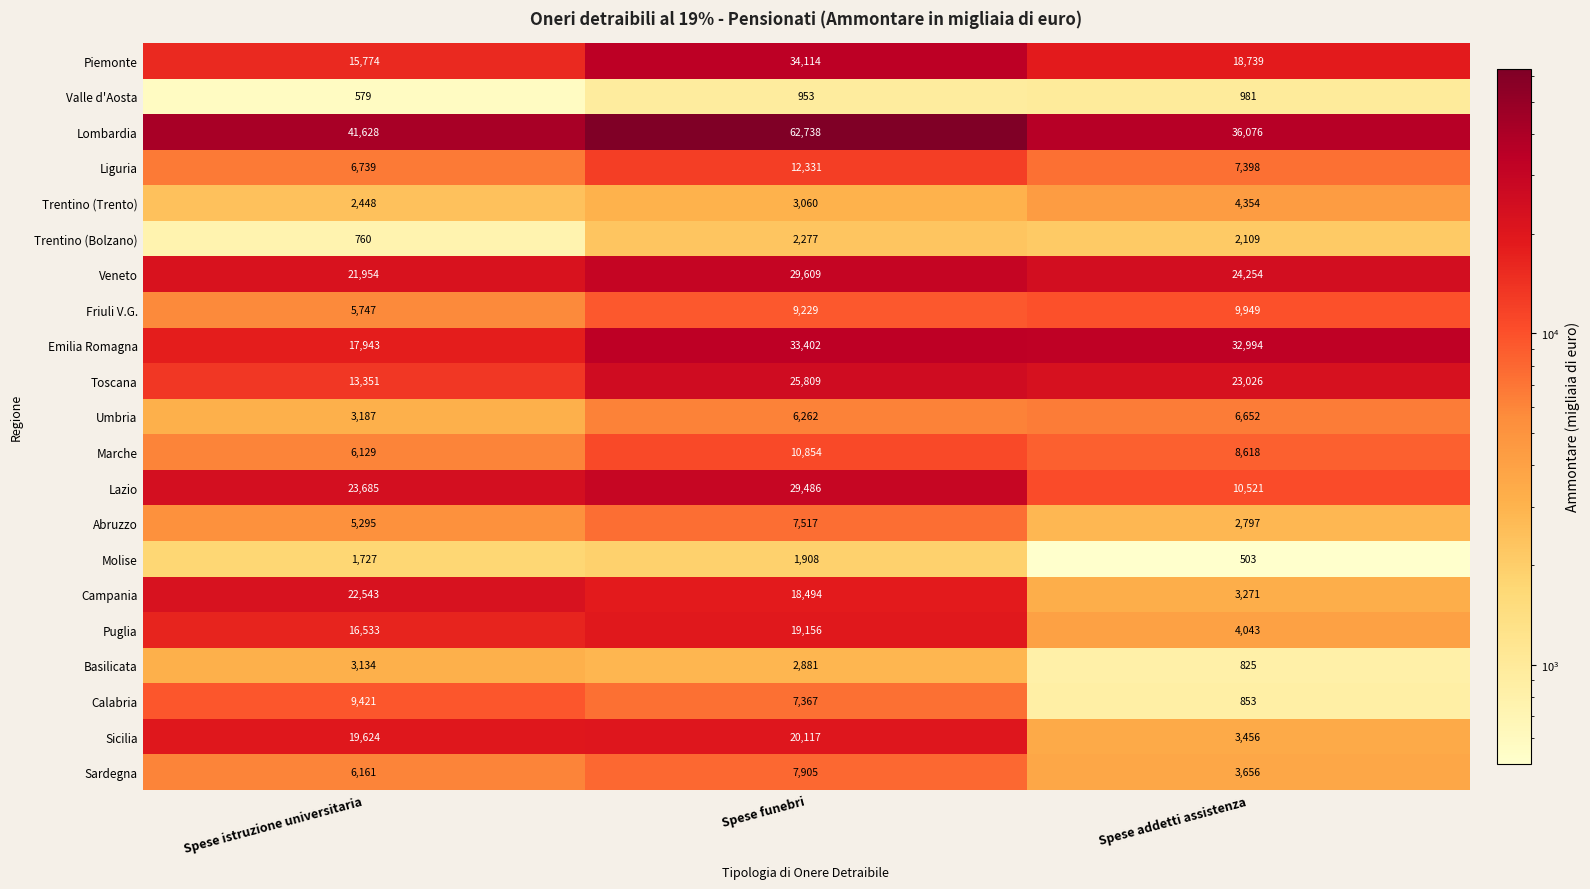

At which category is the sum across all series the highest?

Spese funebri